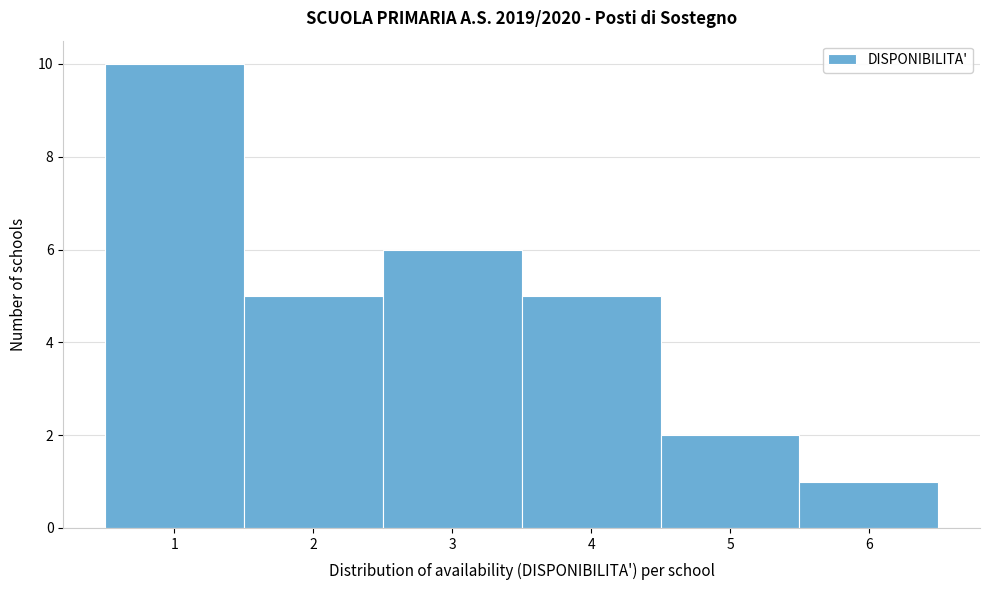

Reading left to right, list every bar in this chart as the range it spans on the x-axis followed by its height. The values are not printed on the chart, so give them approximately, as read against the axis.

0.5 to 1.5: 10
1.5 to 2.5: 5
2.5 to 3.5: 6
3.5 to 4.5: 5
4.5 to 5.5: 2
5.5 to 6.5: 1